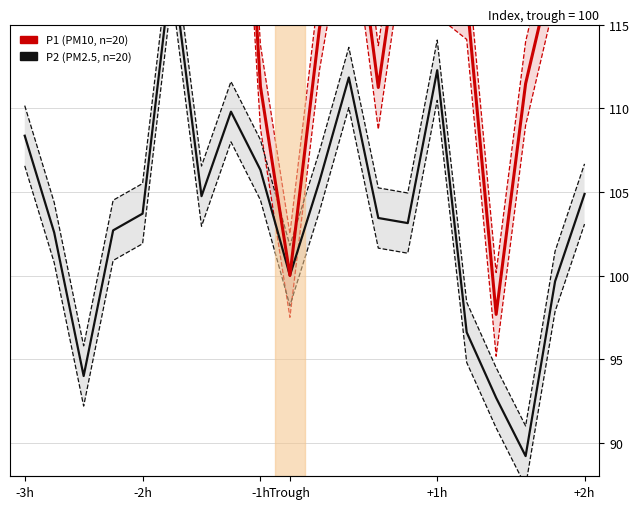

True or false: P2 (PM2.5) has more than 1 interior local peaks.

True